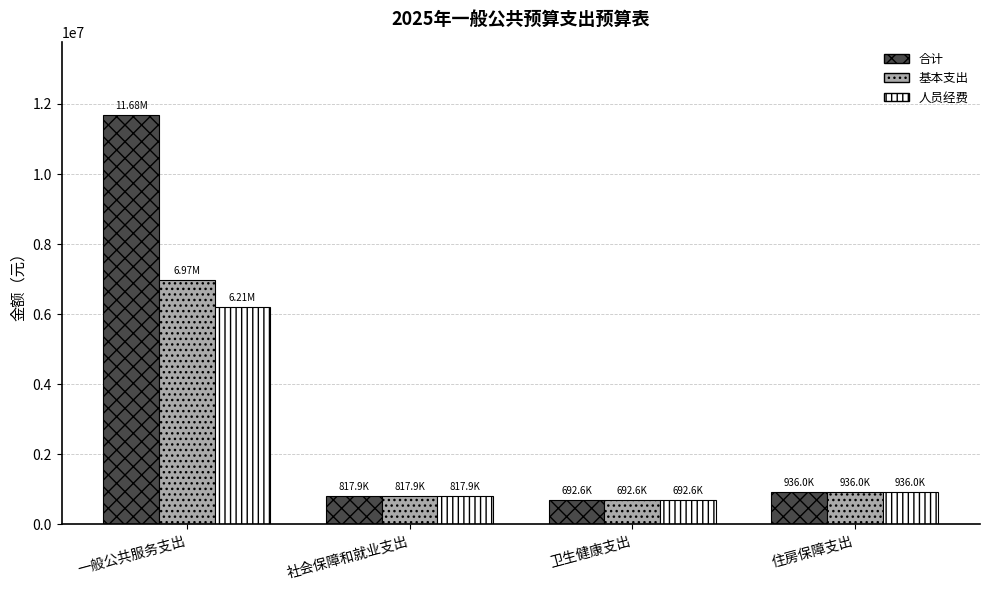

The value of 合计 at 一般公共服务支出 is 11676730.8. True or false?

True